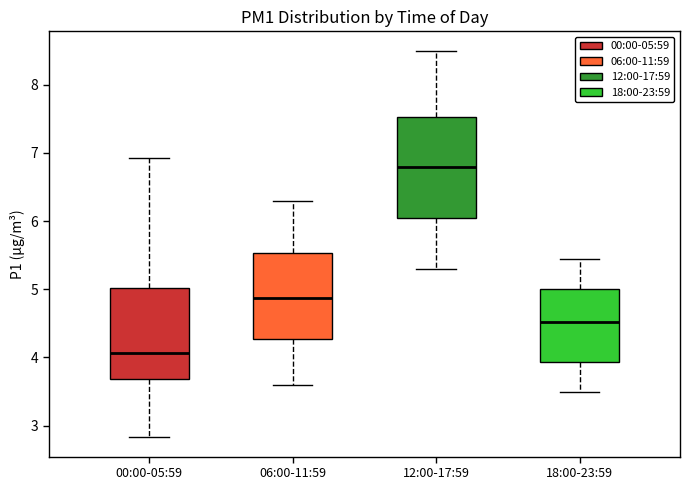

Where is the lower edge of the box for 00:00-05:59 on the y-axis? The values are not printed on the chart, so give them approximately, as read against the axis.

3.7